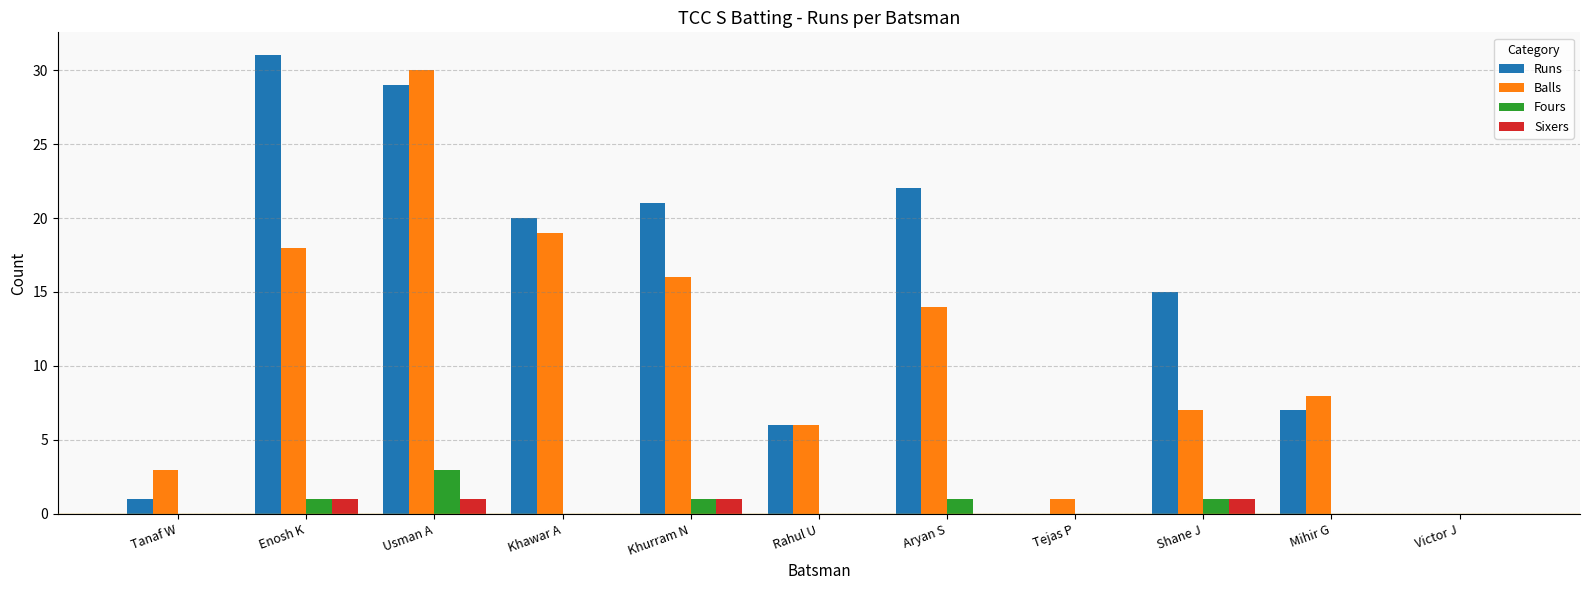

What is the highest value of the Runs series?

31